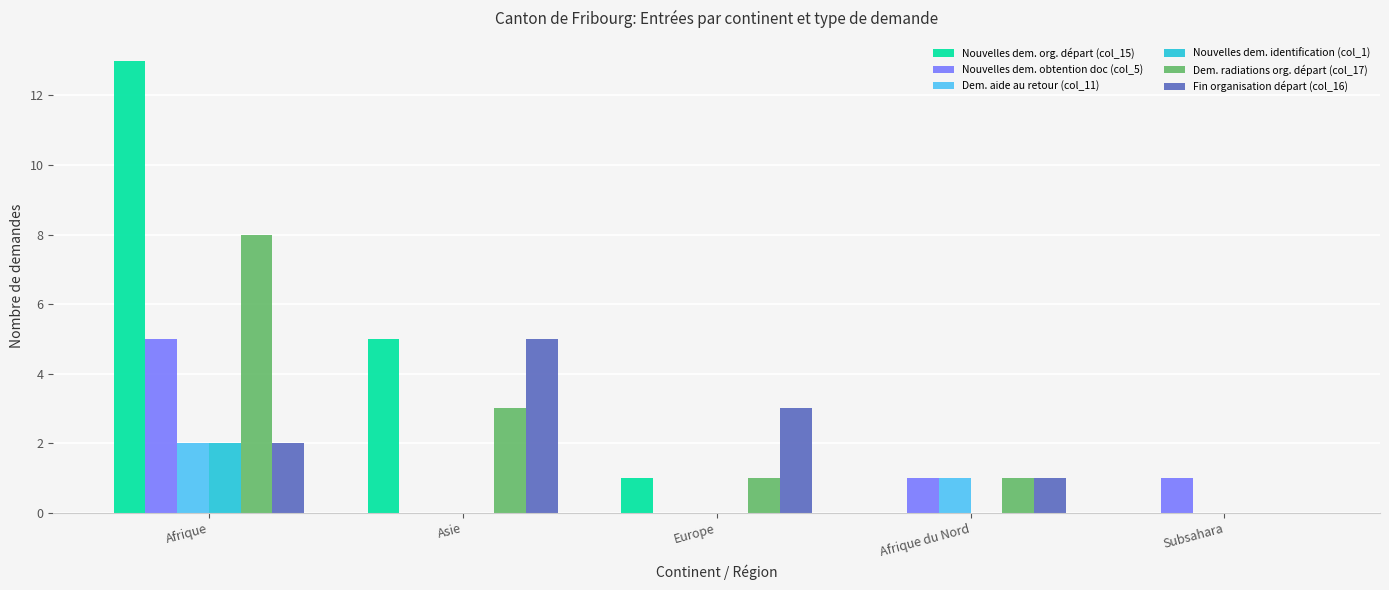

What is the maximum value for Dem. radiations org. départ (col_17)?

8